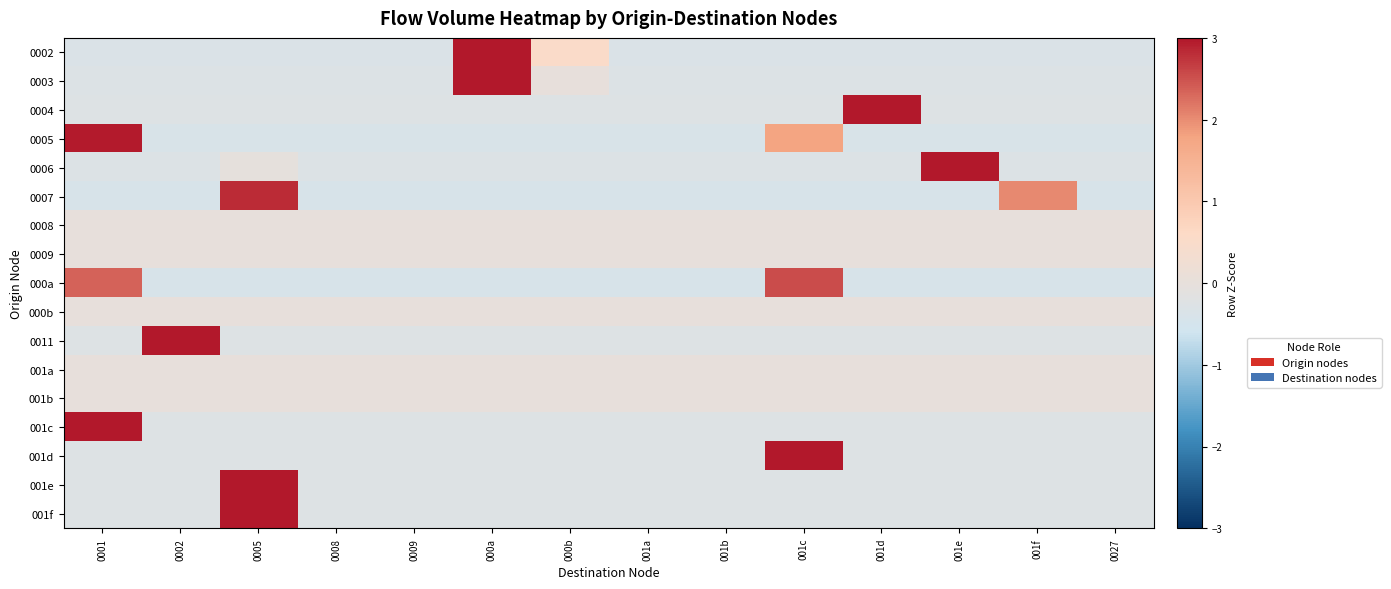

What is the total value across all series at 0027?

-3.8